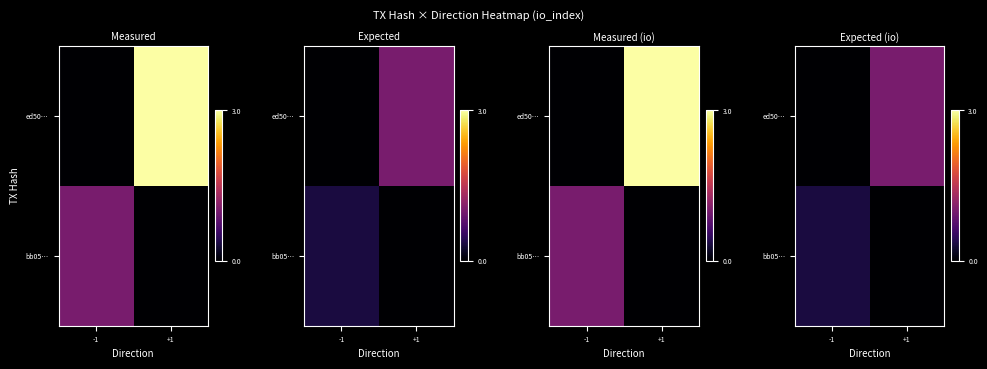

The value of ed50… at +1 is 0.5. True or false?

False